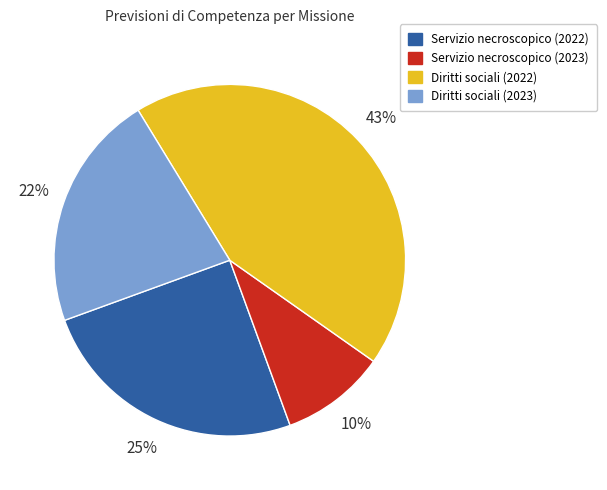

What is the largest slice in the pie chart?

Diritti sociali (2022)